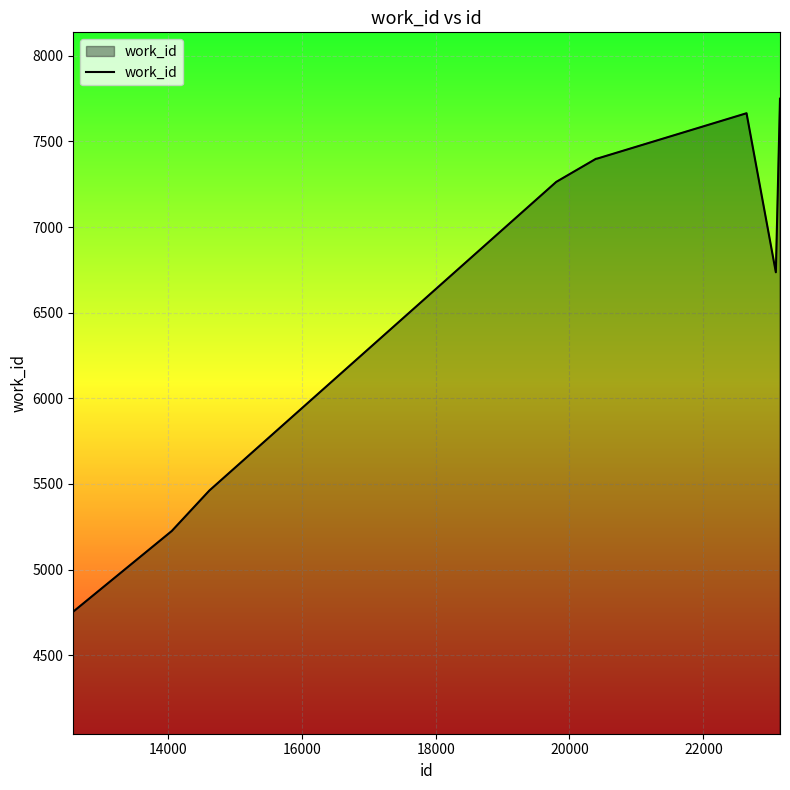

What is the maximum value shown in the chart?

7750